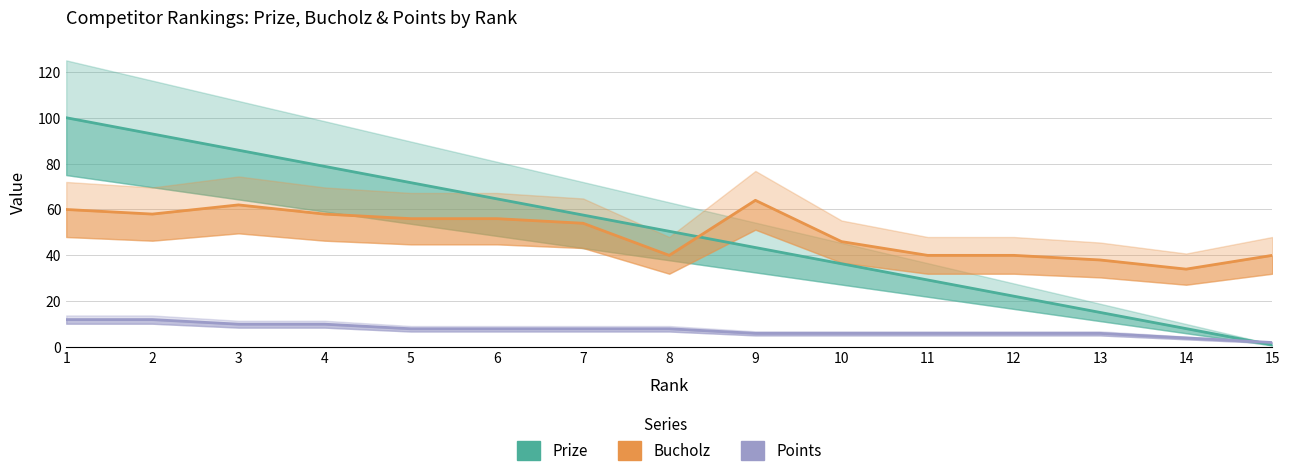

Between 15 and 12, which is larger?

12